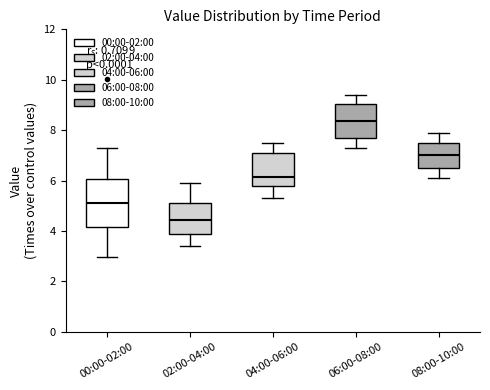

Which box's median line is the lowest?

02:00-04:00